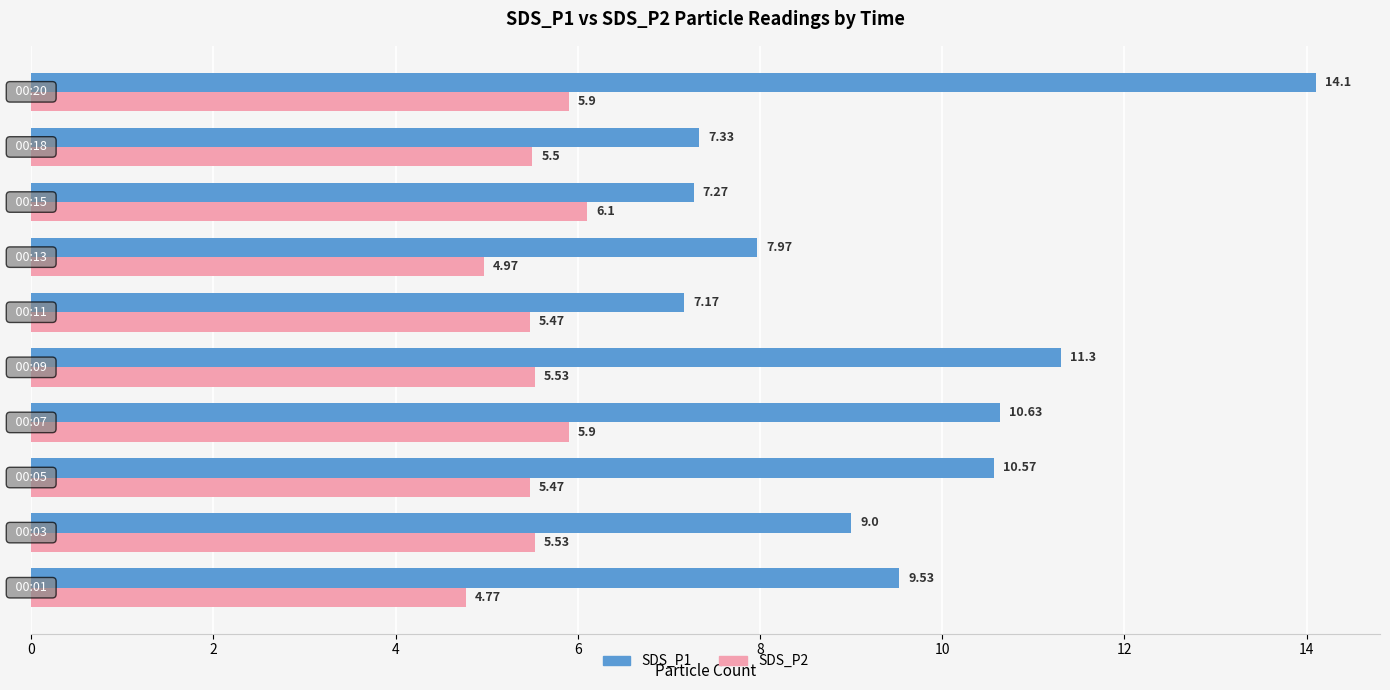

Rank the series by their average value, from lowest to highest.

SDS_P2, SDS_P1